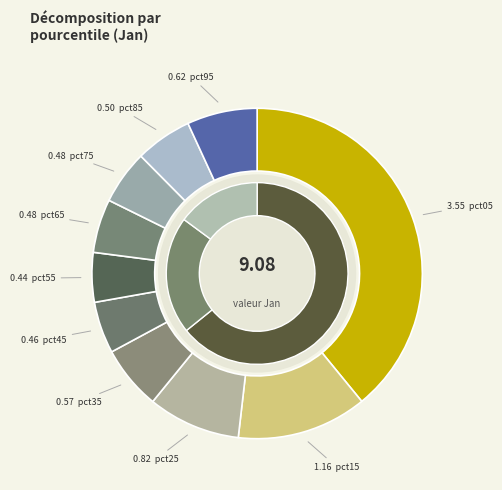

Does pct45 account for over 50% of the chart?

No